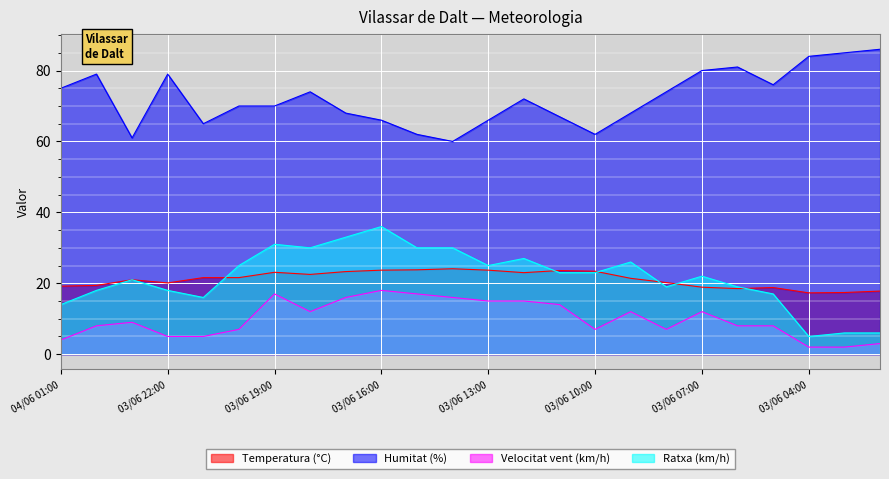

At which category is the sum across all series the highest?

03/06 16:00